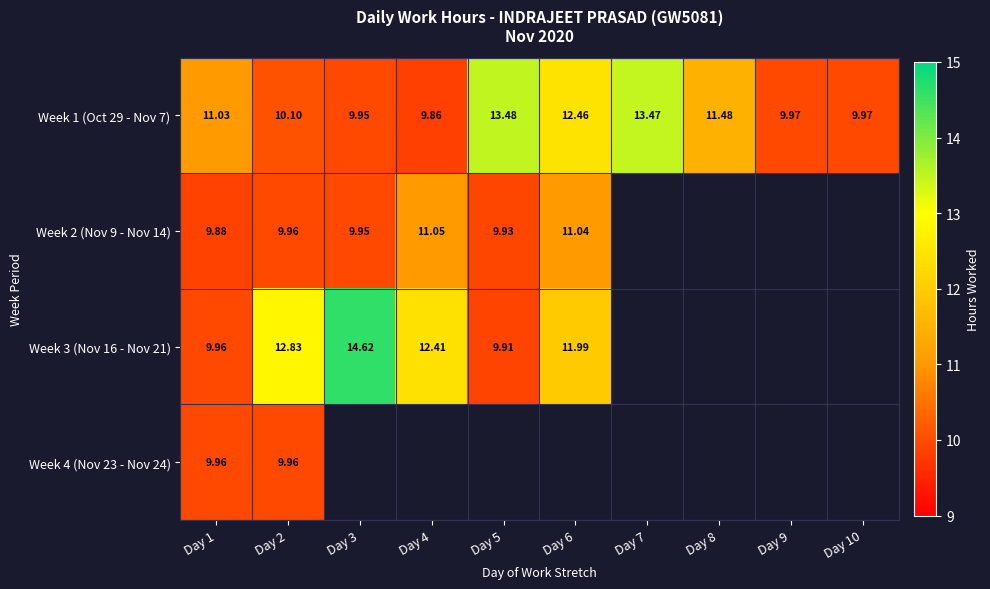

At which category does the chart reach its minimum across all series?

Day 4